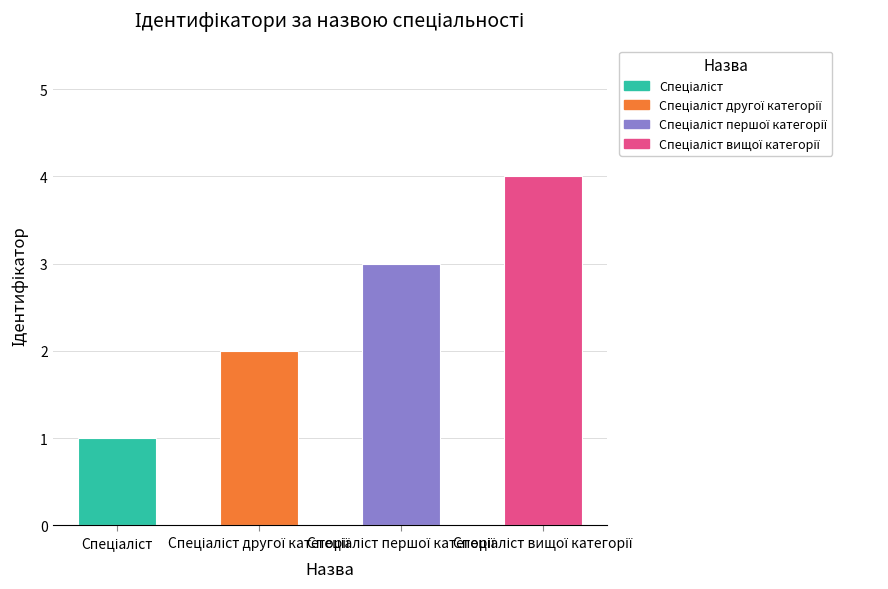

How many series are shown in this chart?

1